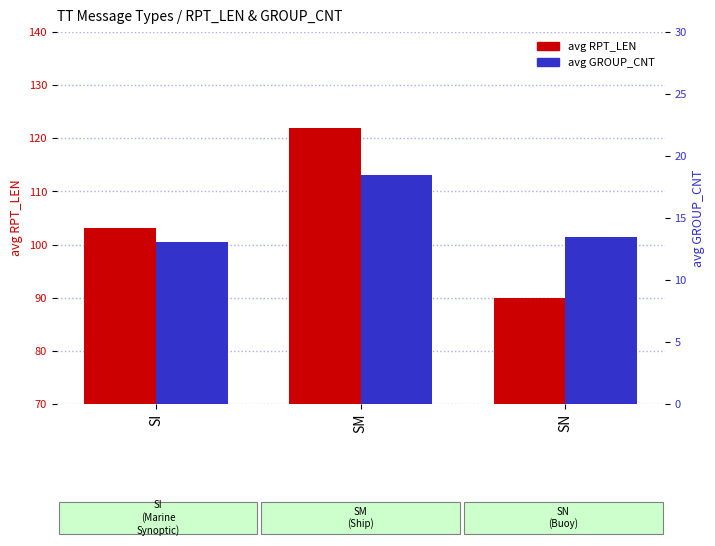

How many bars are there in total?

6